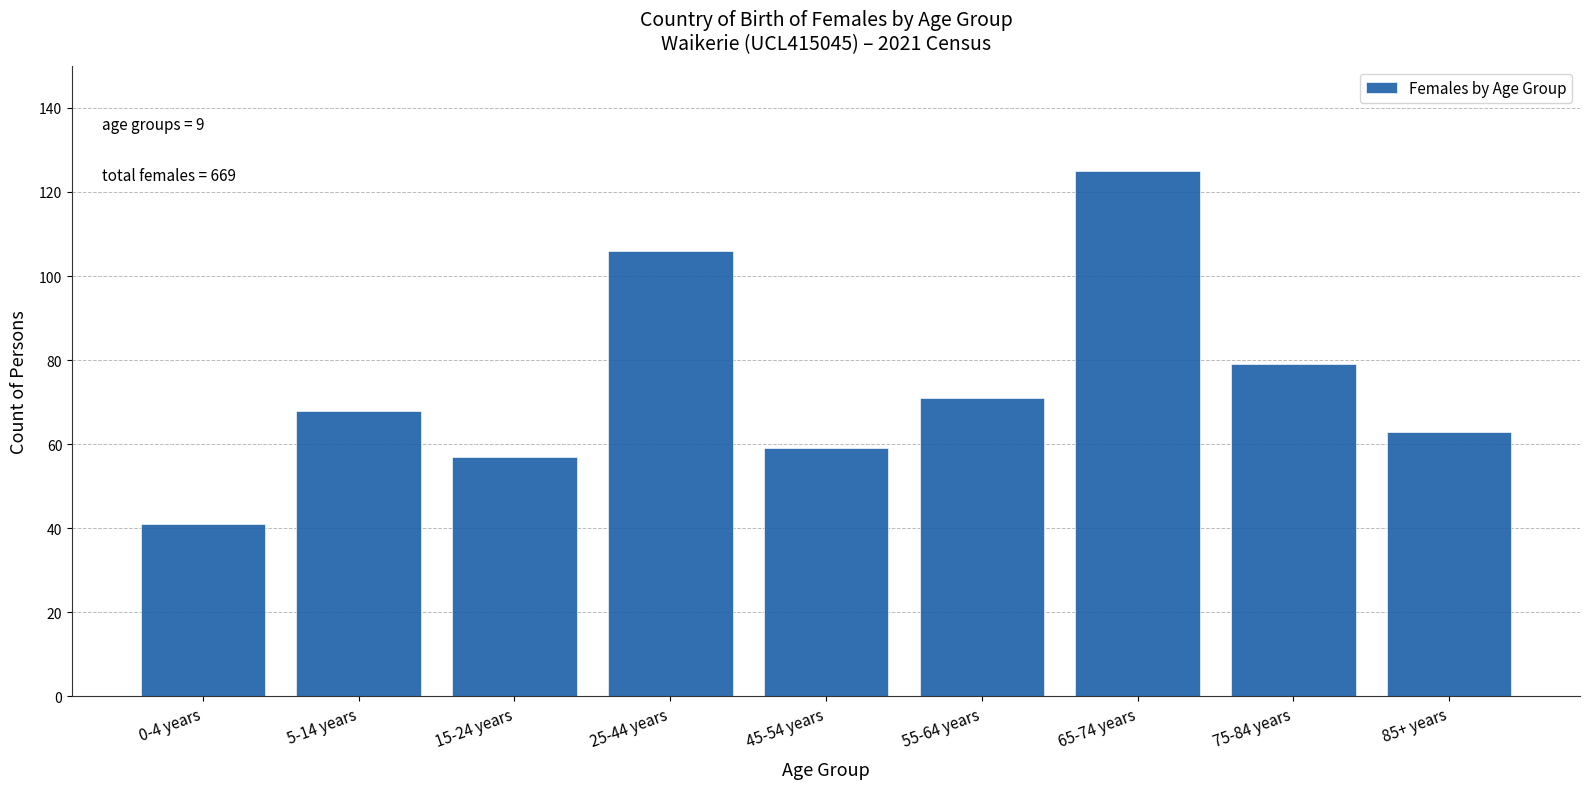

Reading right to left, extract all data points from this chart.

85+ years=63	75-84 years=79	65-74 years=125	55-64 years=71	45-54 years=59	25-44 years=106	15-24 years=57	5-14 years=68	0-4 years=41